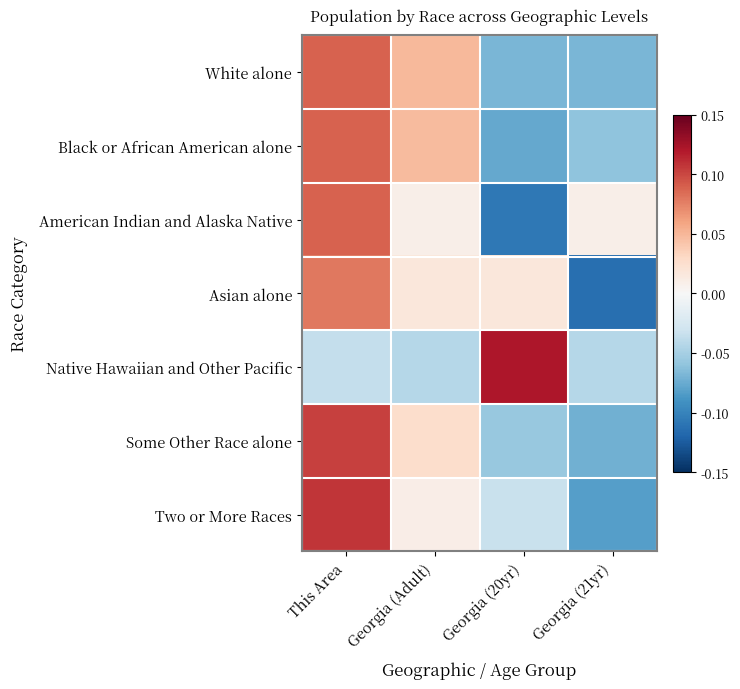

Between Georgia (20yr) and Georgia (21yr), which is larger?

Georgia (21yr)